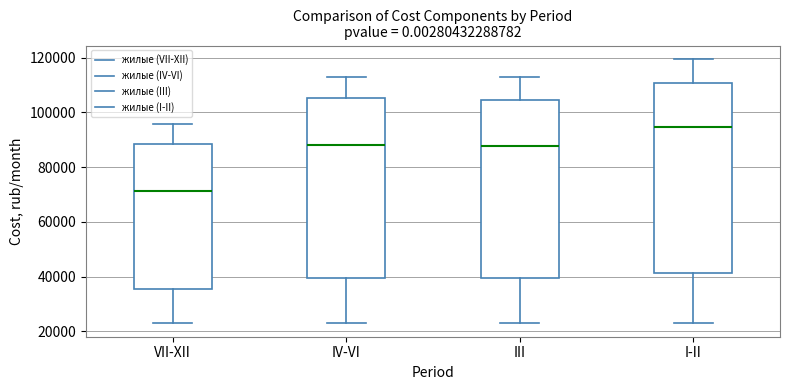

Comparing the boxes themselves (not the whiskers), which one is the tallest?

I-II